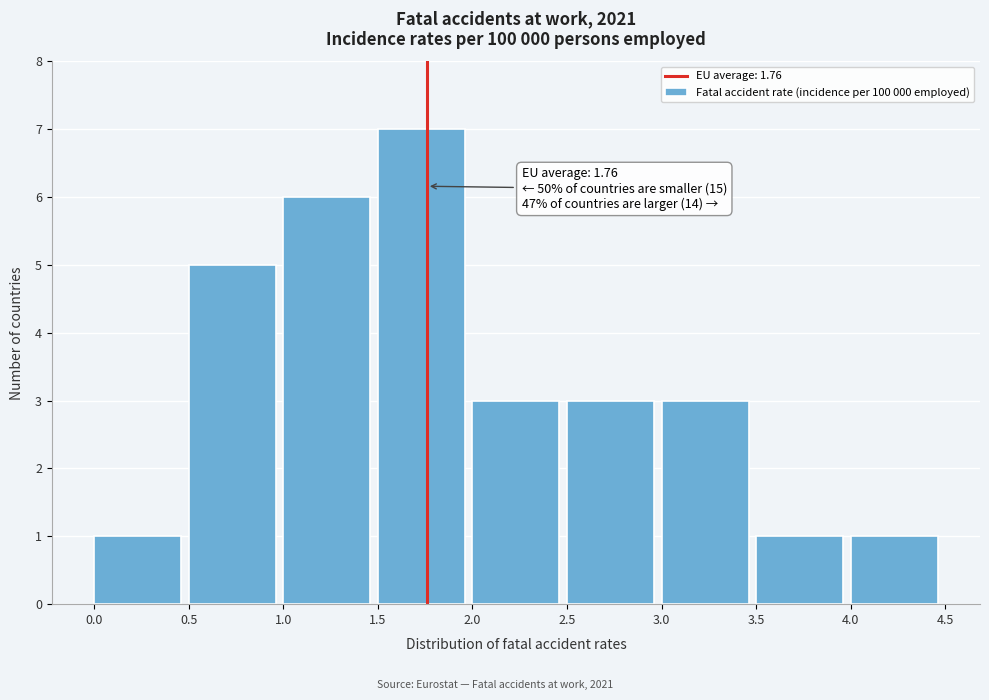

Which range on the x-axis has the tallest bar?

1.5 to 2.0